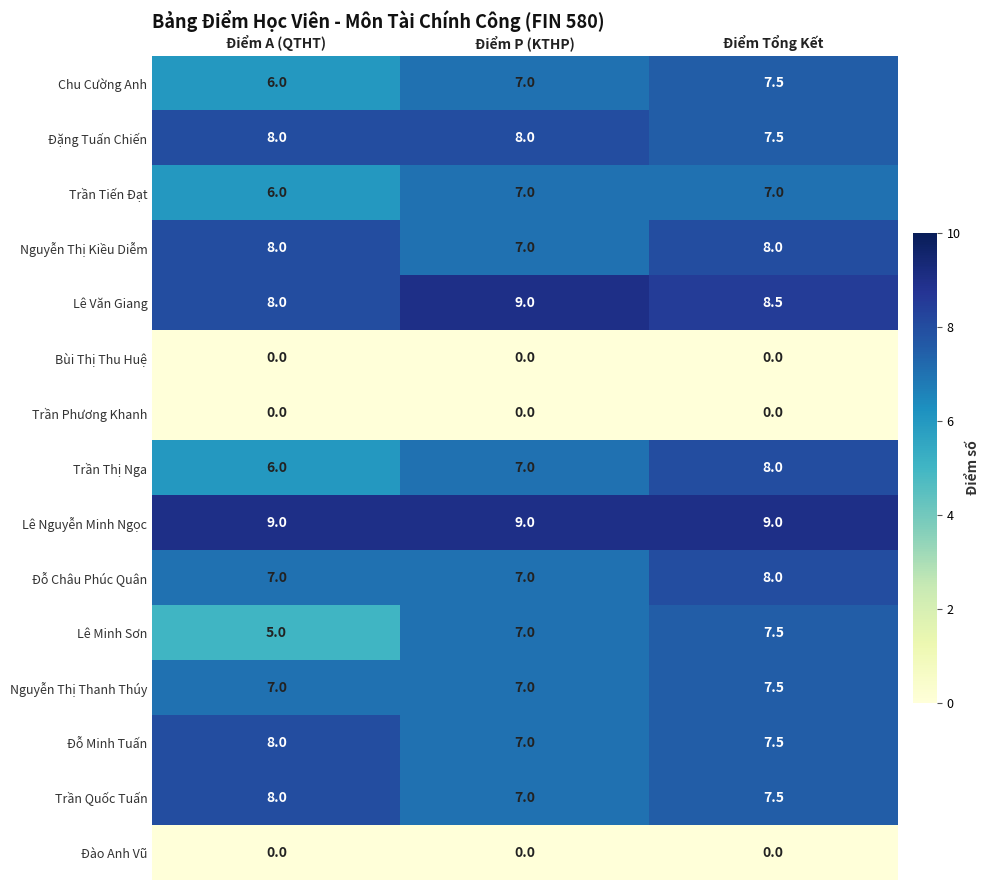

Which series has the largest range (max minus min)?

Lê Minh Sơn